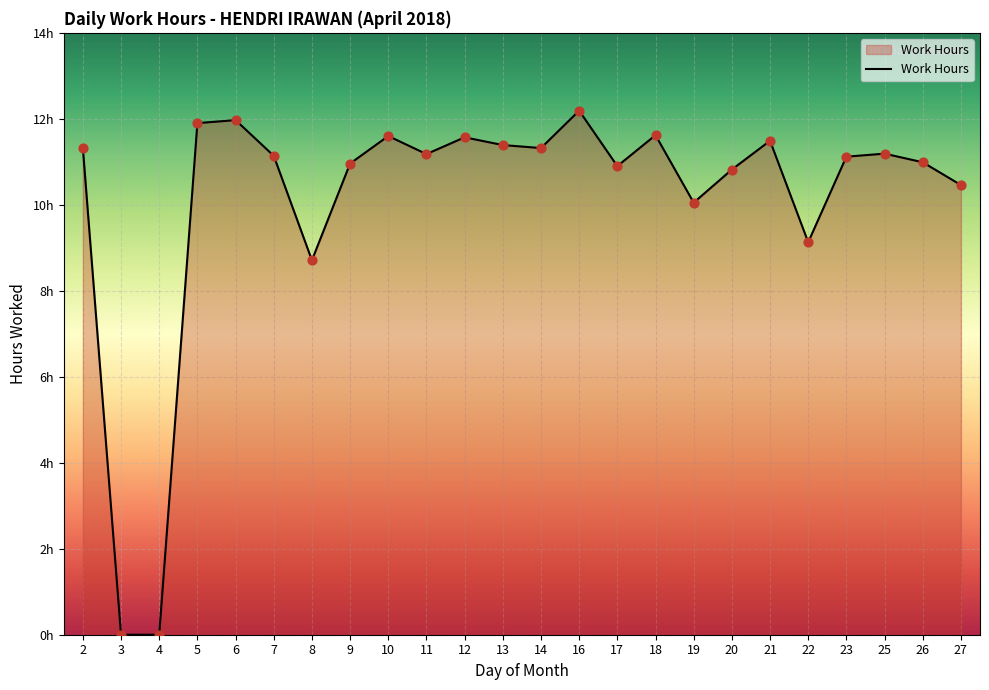

Between 11 and 17, which is larger?

11